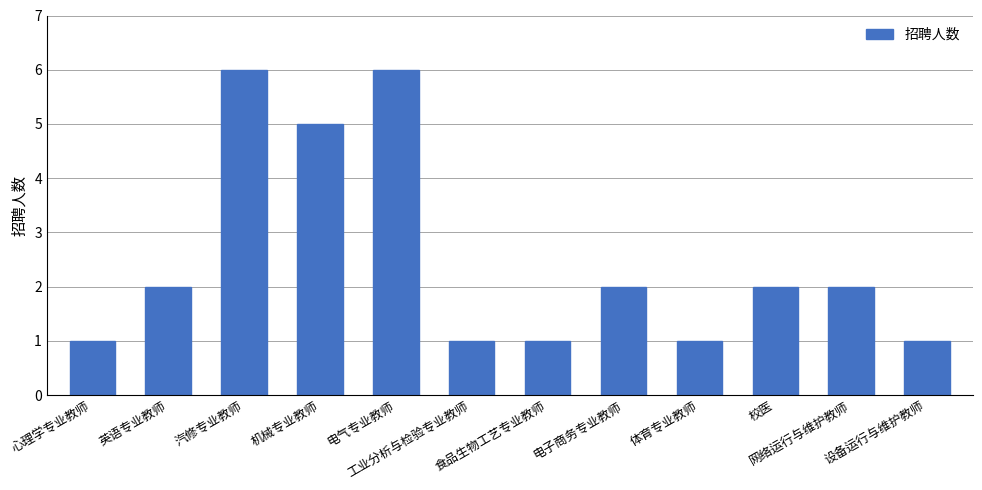

What is the greatest value displayed?

6